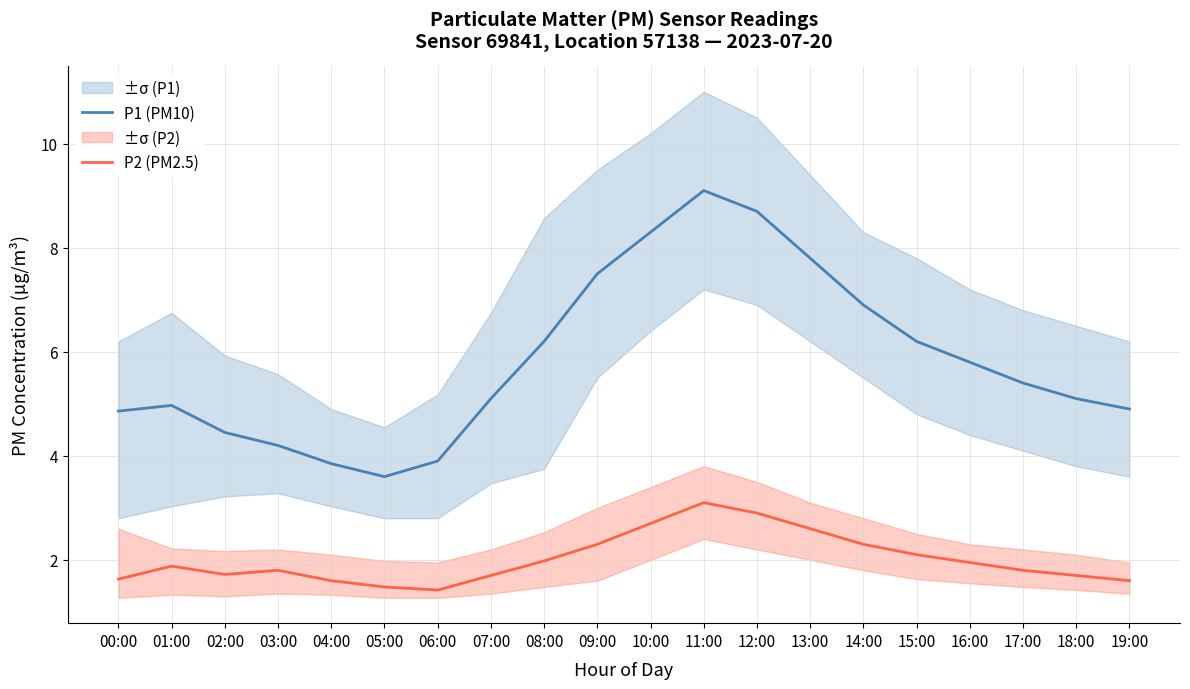

What is the difference between the P2 (PM2.5) values at 13:00 and 03:00?

0.8